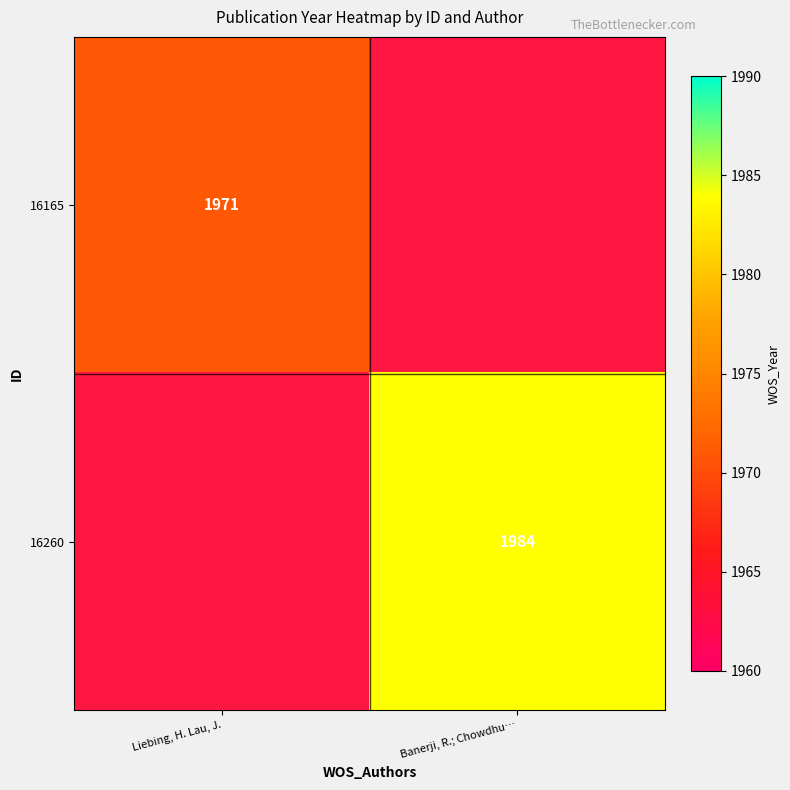

The value of 16260 at Banerji, R.; Chowdhu… is 2843.0. True or false?

False